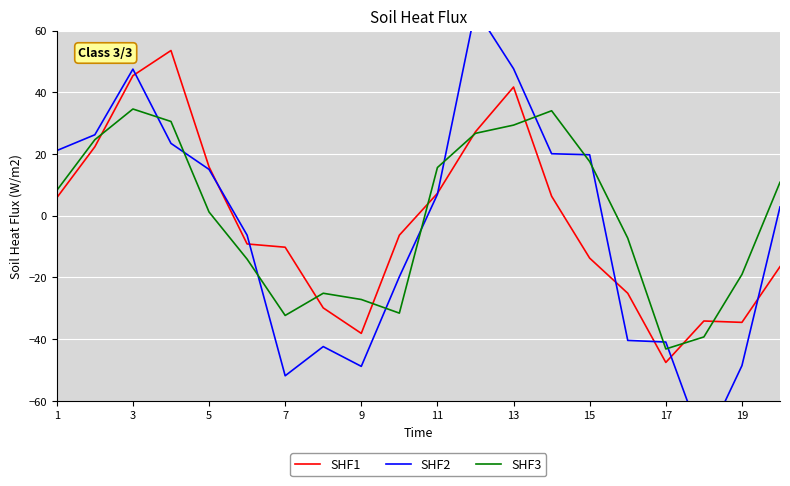

Which series has the largest total across all categories?

SHF3